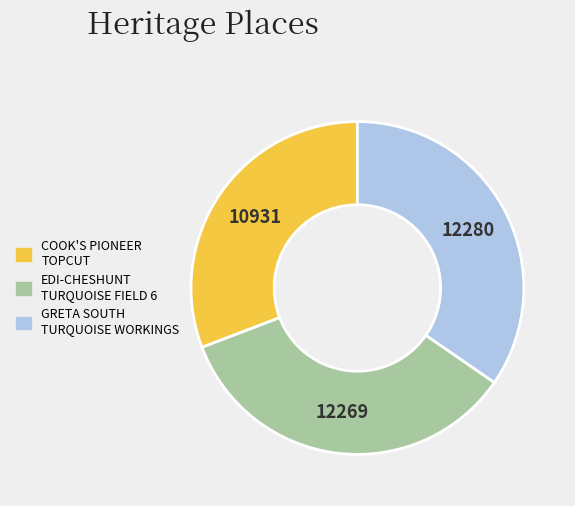

Does any single category account for the majority?

No